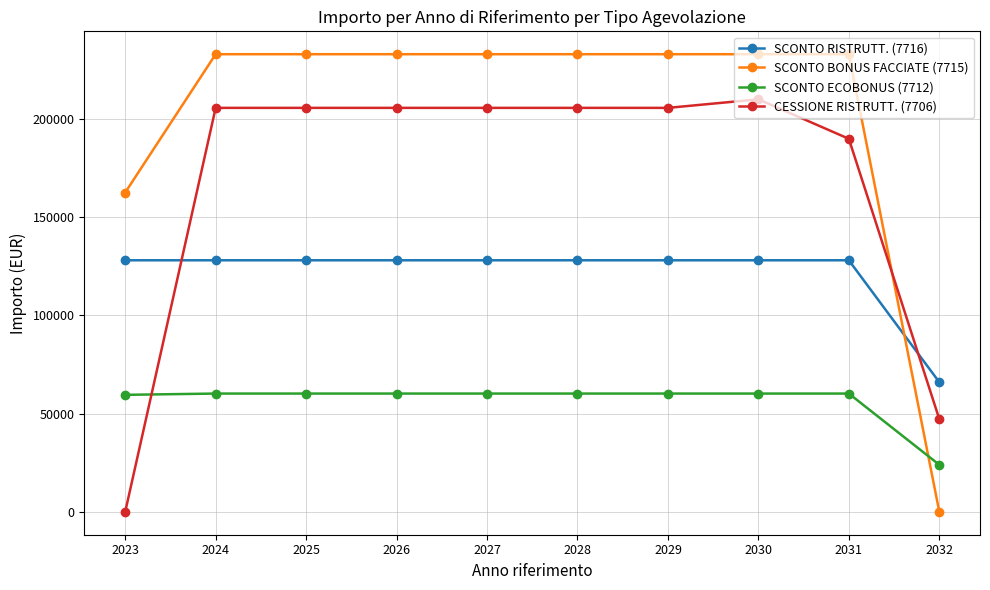

Which series has the largest range (max minus min)?

SCONTO BONUS FACCIATE (7715)